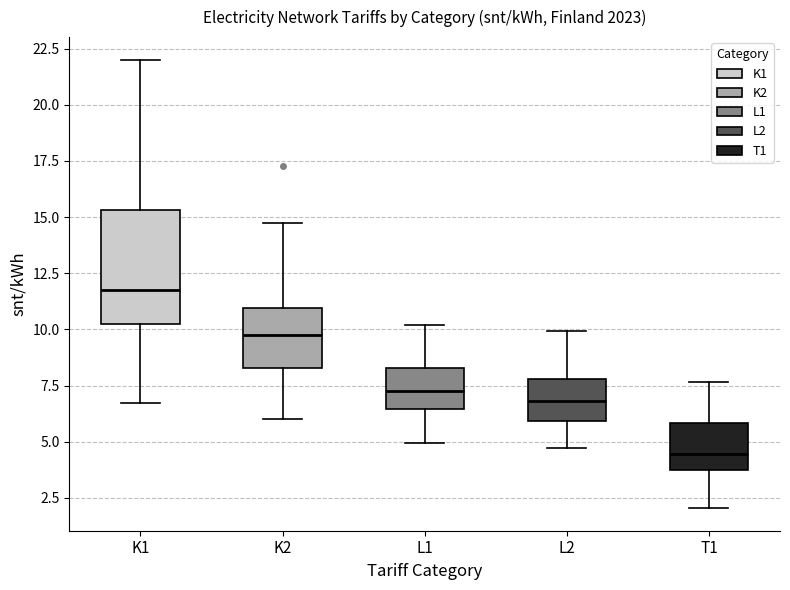

Which box is the tallest, from its lower edge to its upper edge?

K1